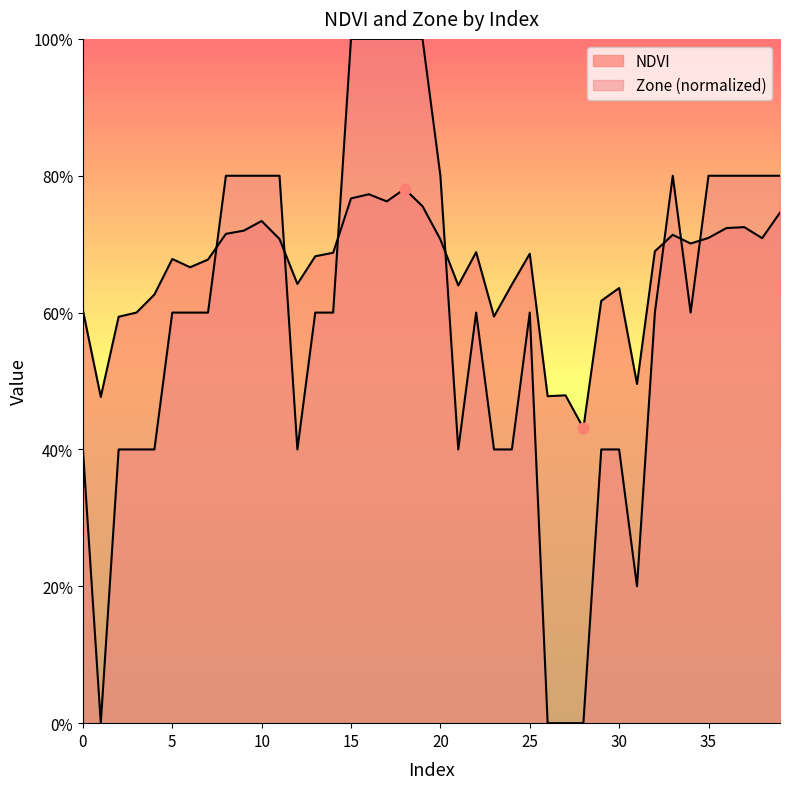

Which series has the widest spread of Y values?

Zone